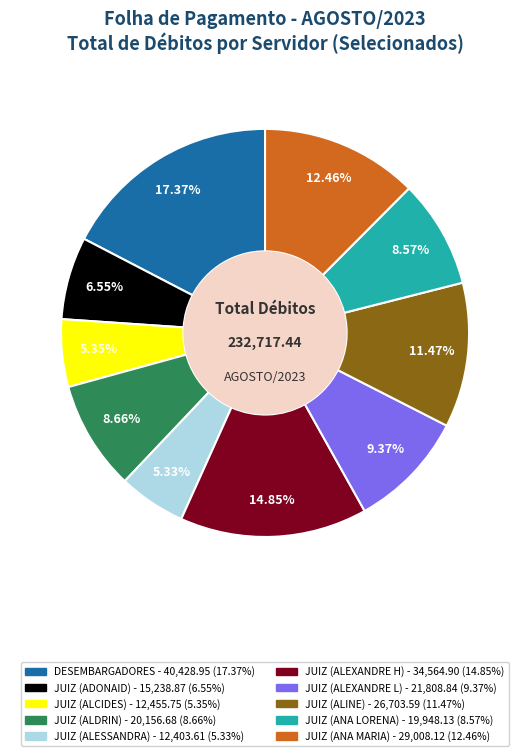

Is there a majority slice in this chart?

No